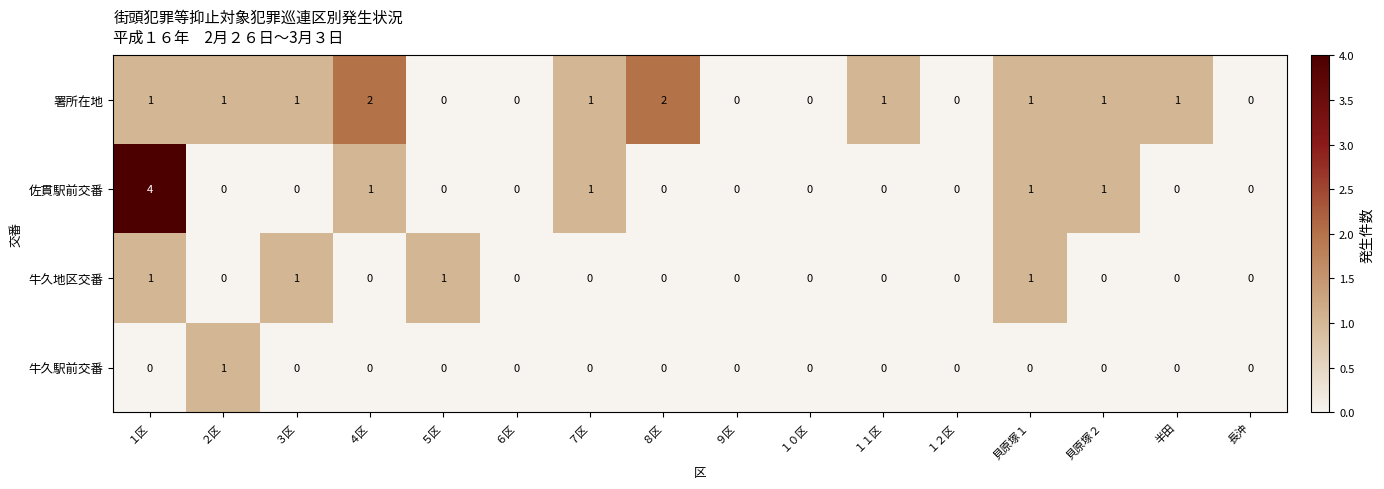

Which series has the largest total across all categories?

署所在地